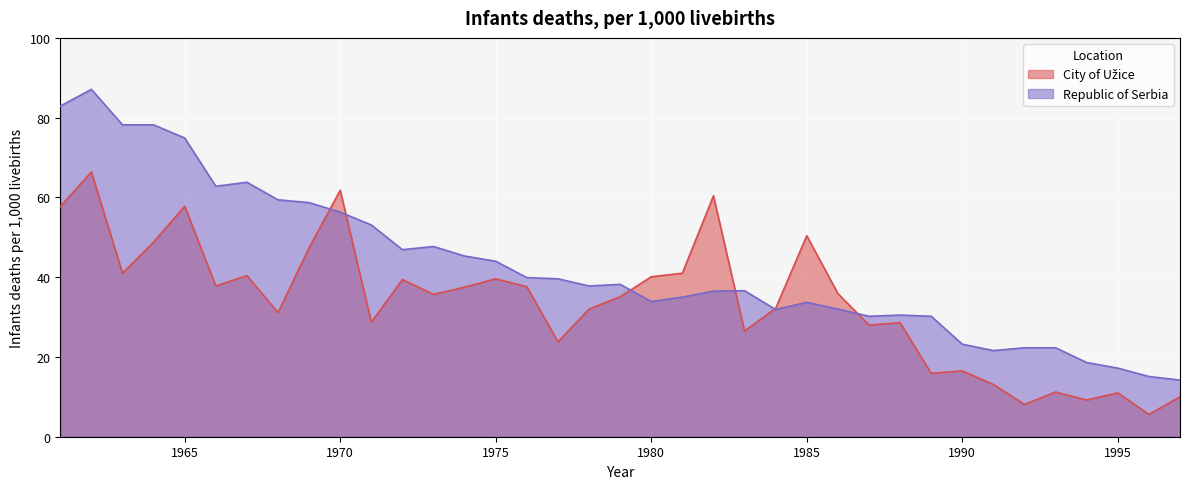

At which label is City of Užice closest to 36?

1986